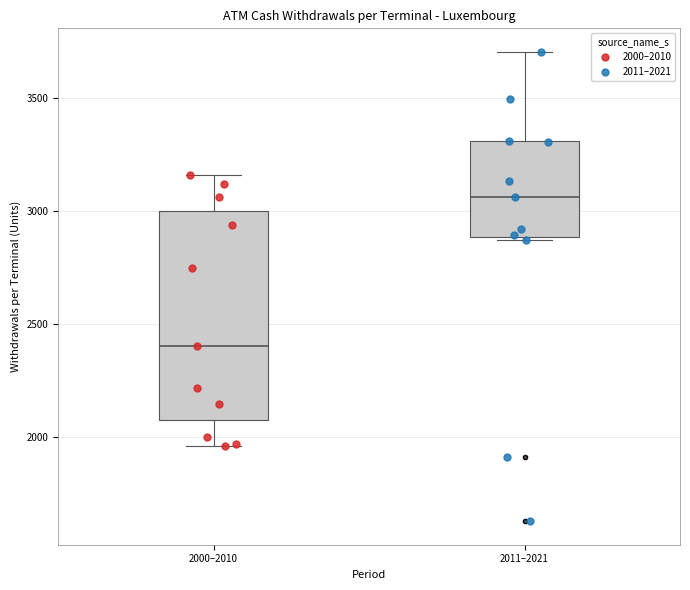

Where does the upper whisker of the box for 2011–2021 end on the y-axis? The values are not printed on the chart, so give them approximately, as read against the axis.

3700